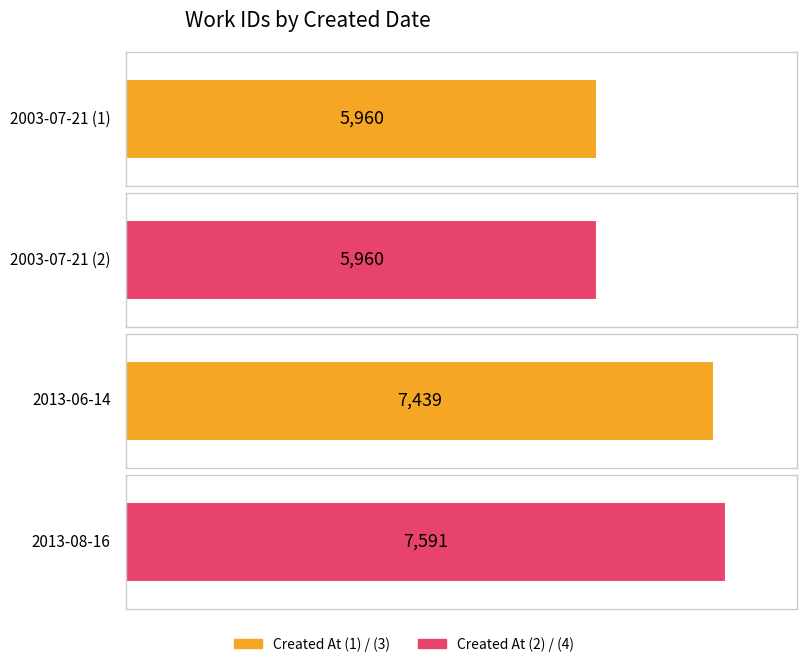

The chart shows a value of 7591 at 2013-08-16. True or false?

True